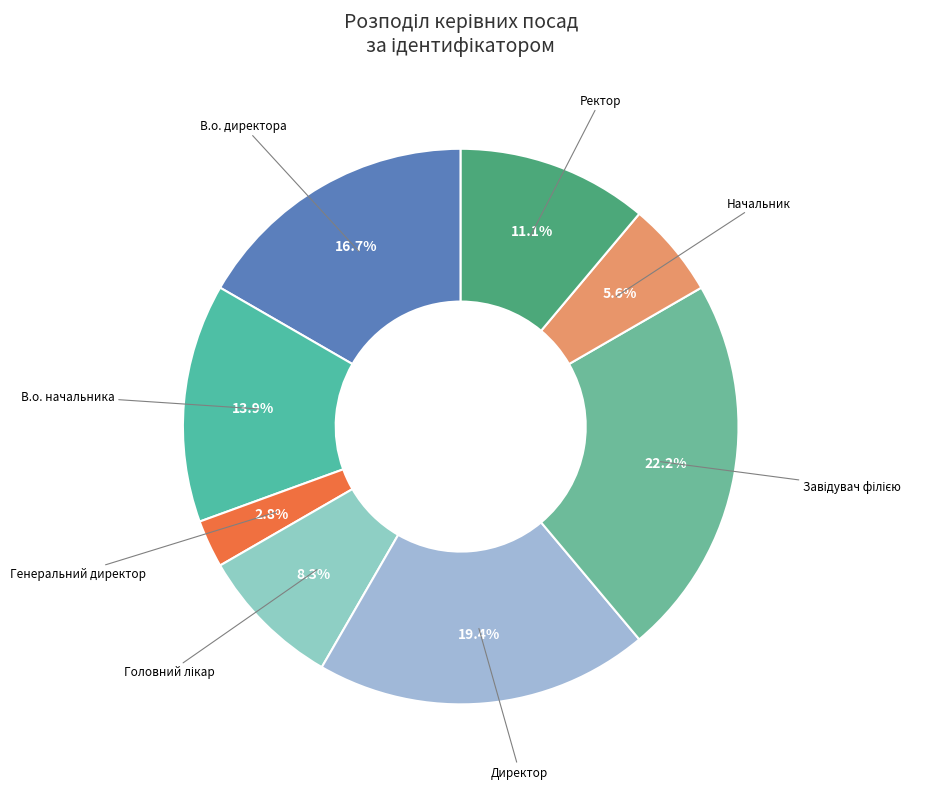

Does В.о. начальника represent more than half of the total?

No